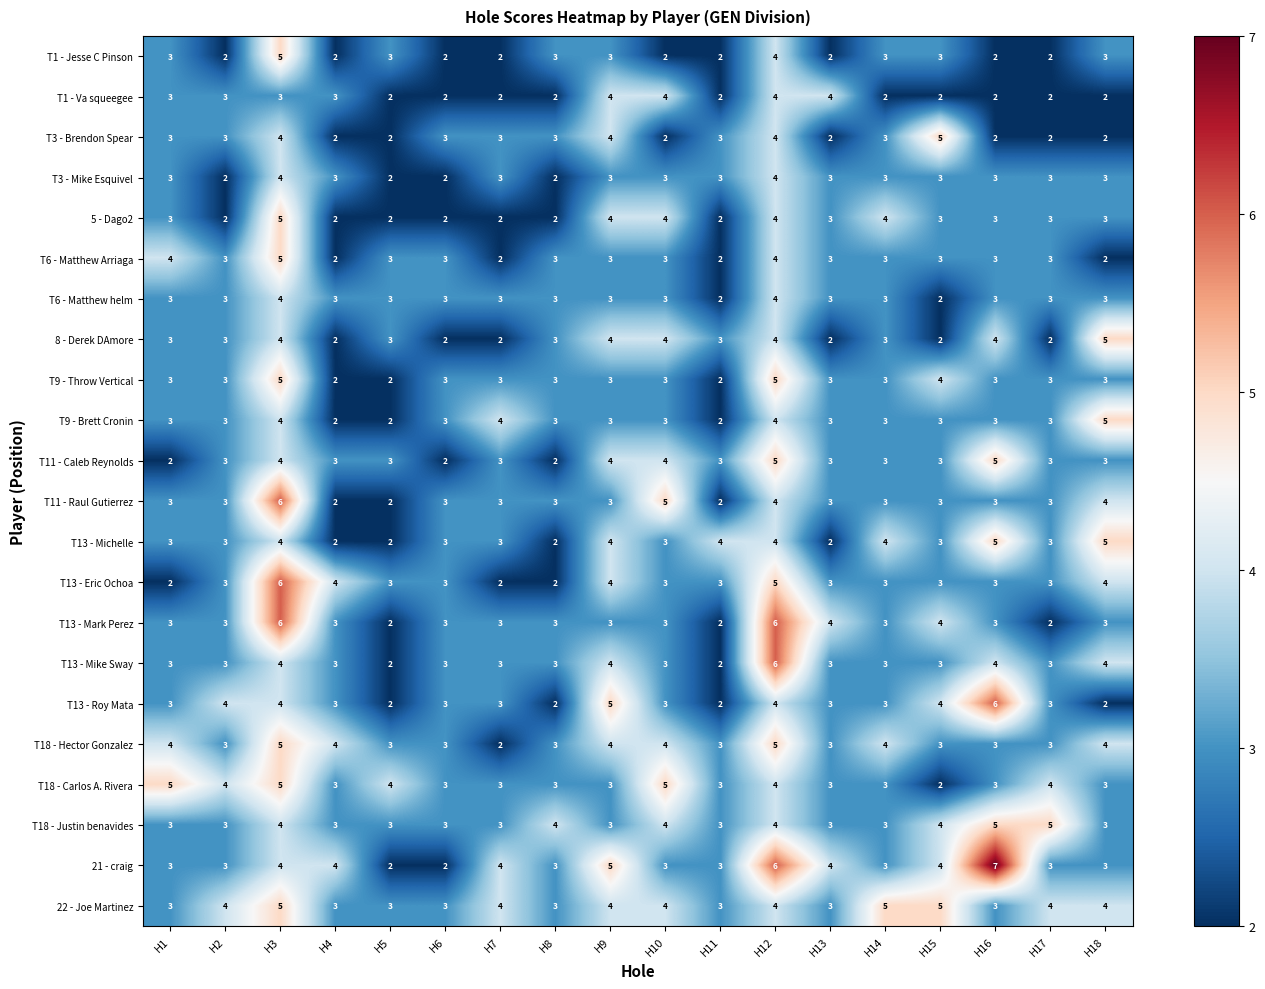

What is the difference between the second highest and second lowest values in the T13 - Michelle series?

3